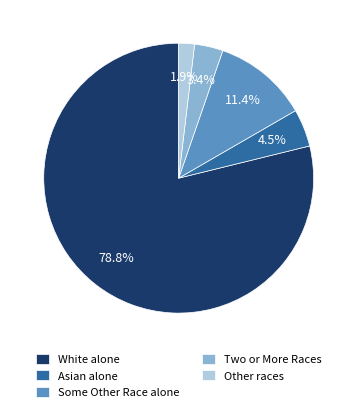

Do White alone and Two or More Races together represent more than half of the pie?

Yes